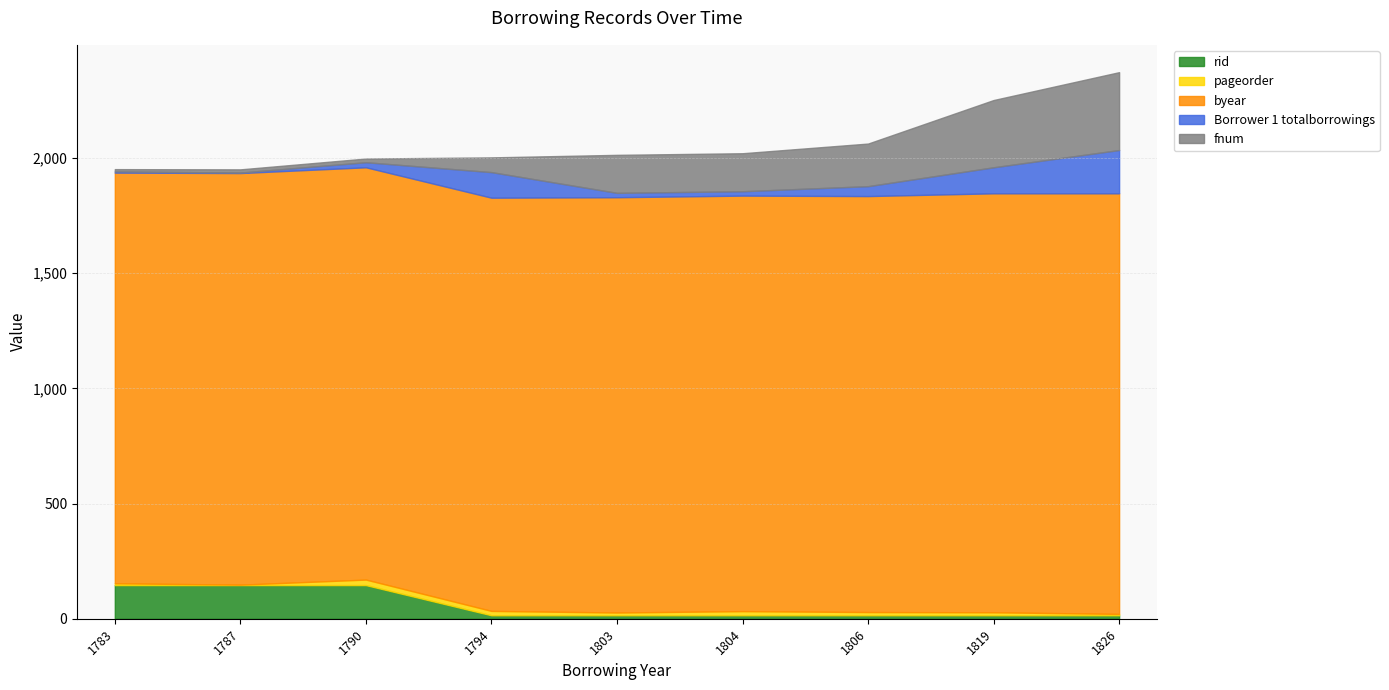

True or false: byear and Borrower 1 totalborrowings intersect in this chart.

False